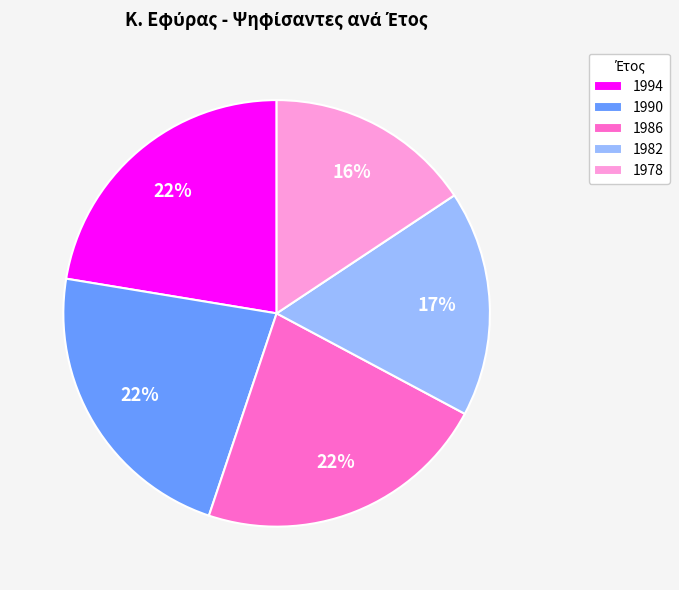

To the nearest percent, what is the combined percentage of 1978 and 1990?

38%